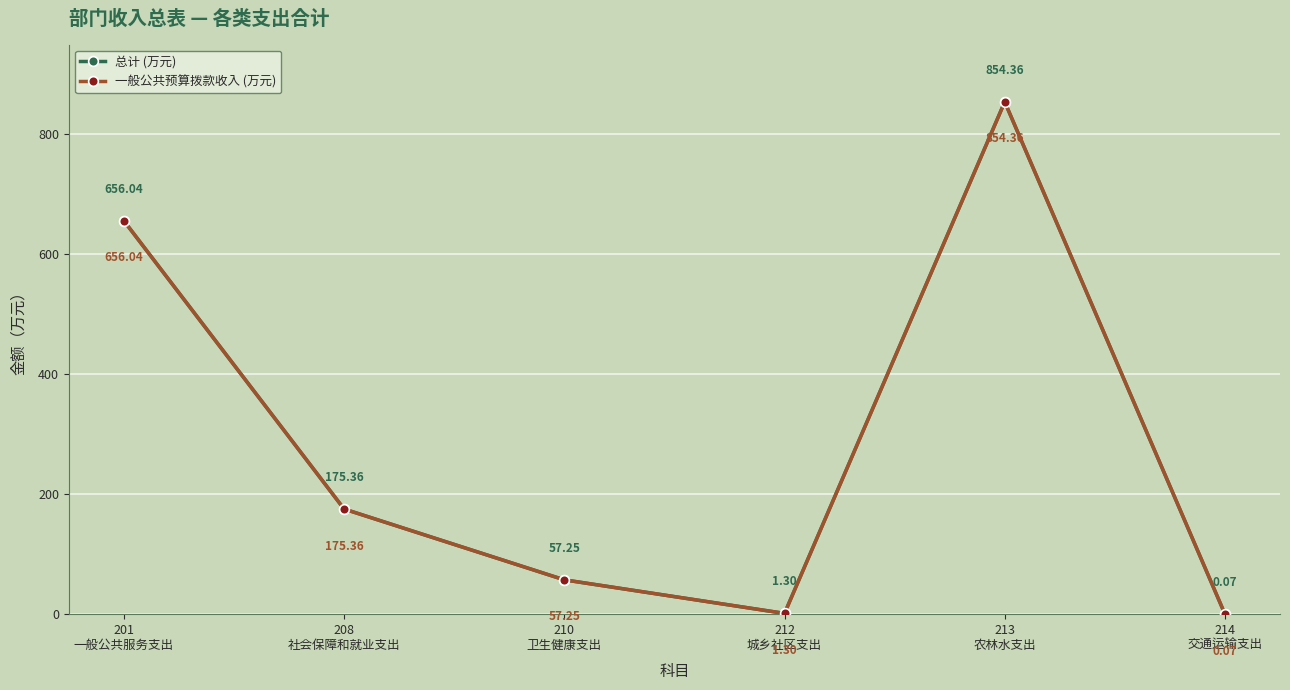

The 一般公共预算拨款收入 (万元) series shows 252.3 at 213
农林水支出. True or false?

False